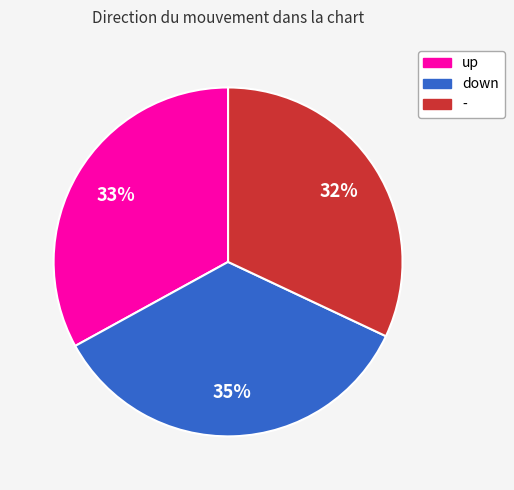

What is the largest slice in the pie chart?

down